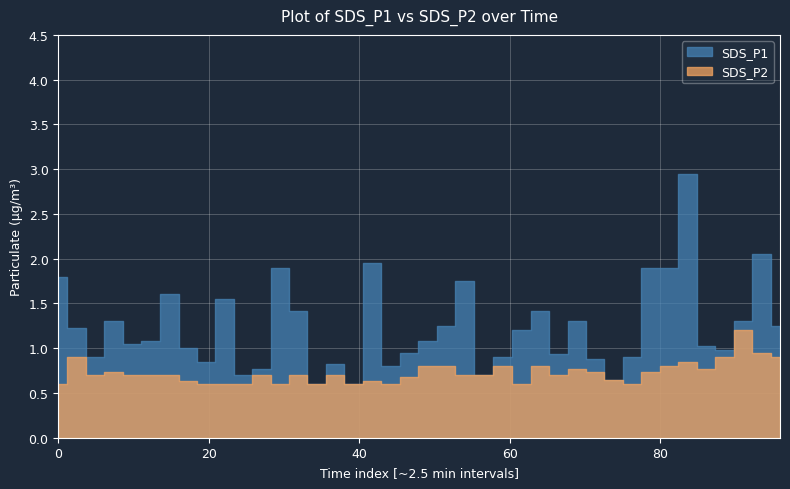

What are all the series names shown in the legend?

SDS_P1, SDS_P2